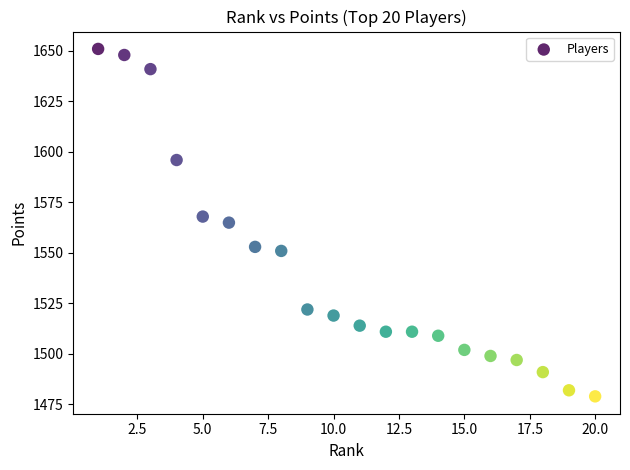

What is the range of Y values (max minus min)?

172